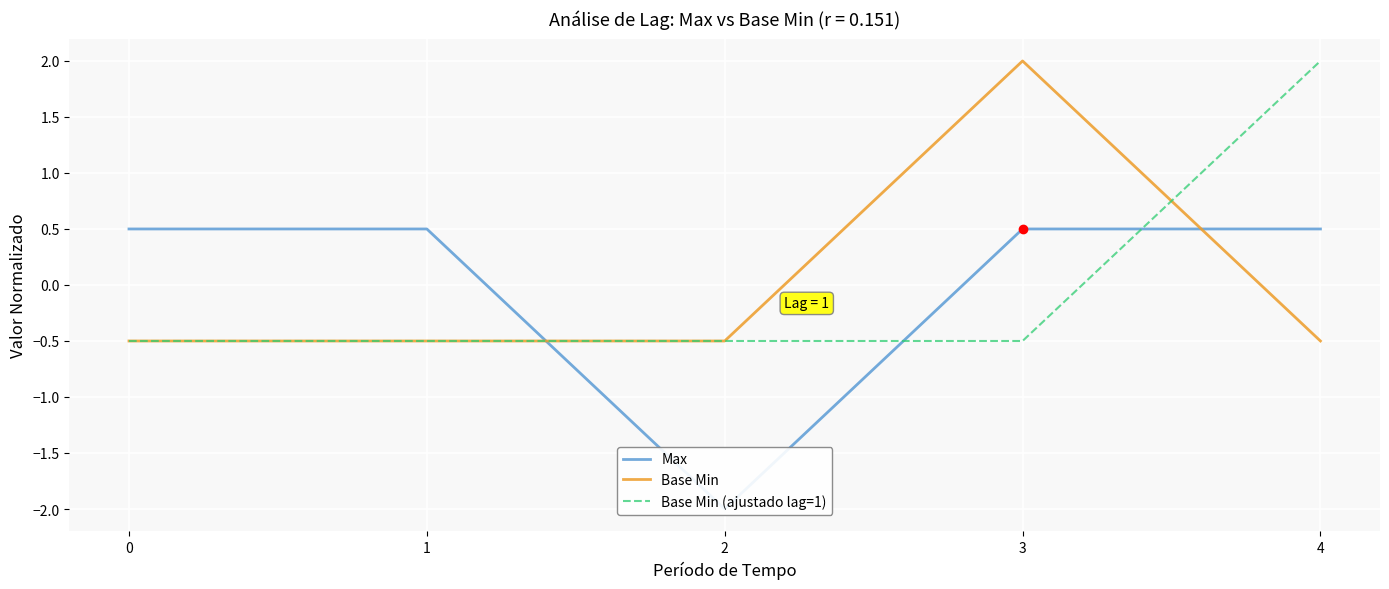

True or false: Base Min has a value of -0.5 at 2.

True